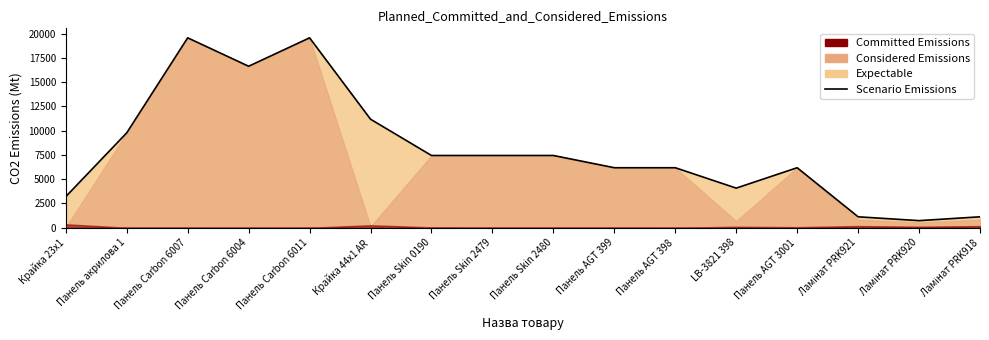

Does the chart have visible grid lines?

No